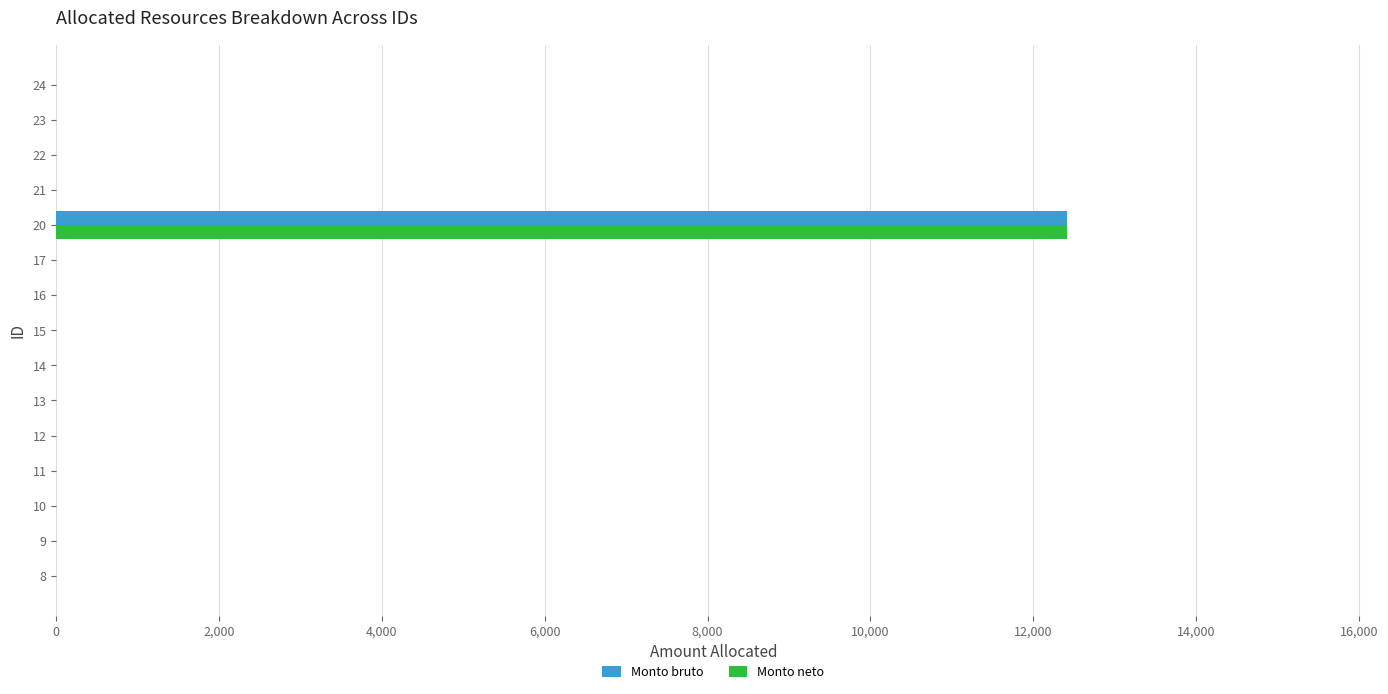

At which category is the sum across all series the highest?

20